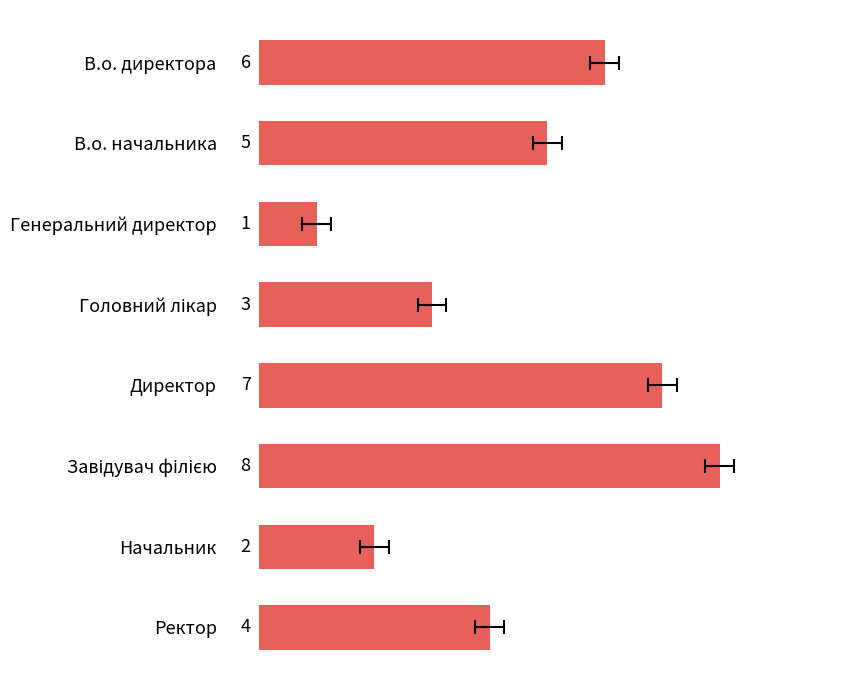

How many values are between 3 and 7?

5